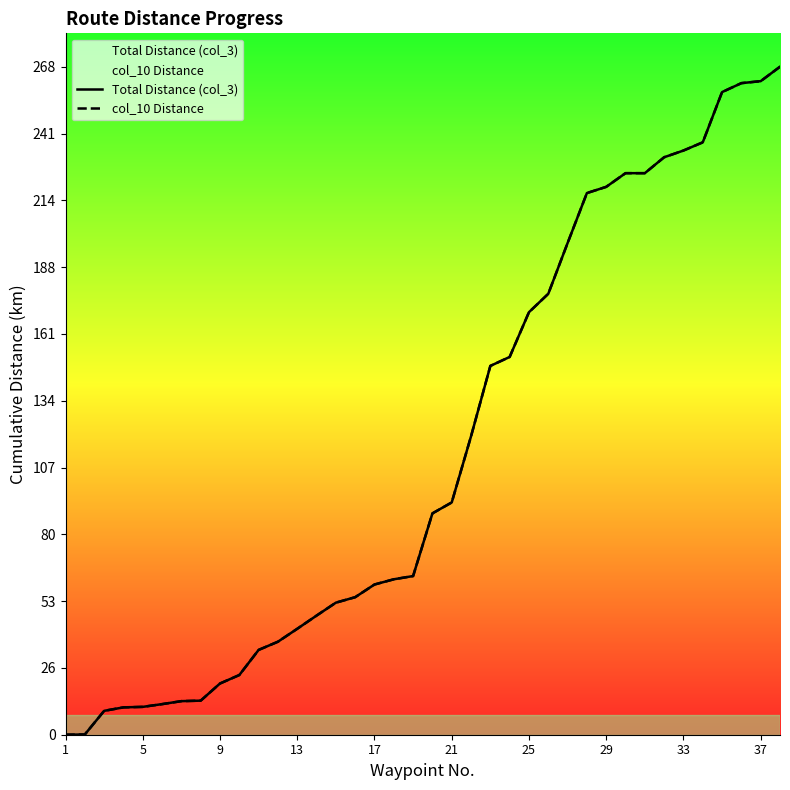

What is the maximum value for col_10 Distance?

268.6